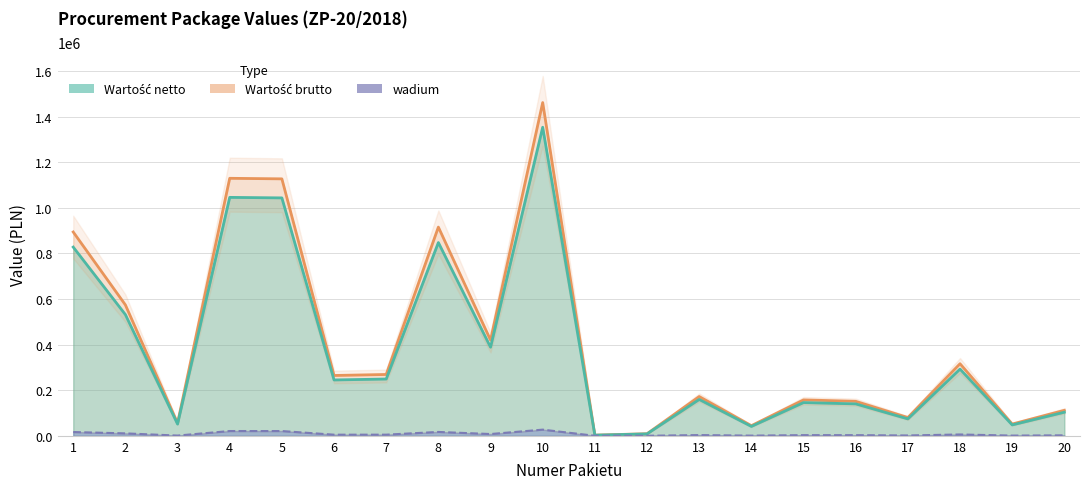

Which series has the largest total across all categories?

Wartość brutto